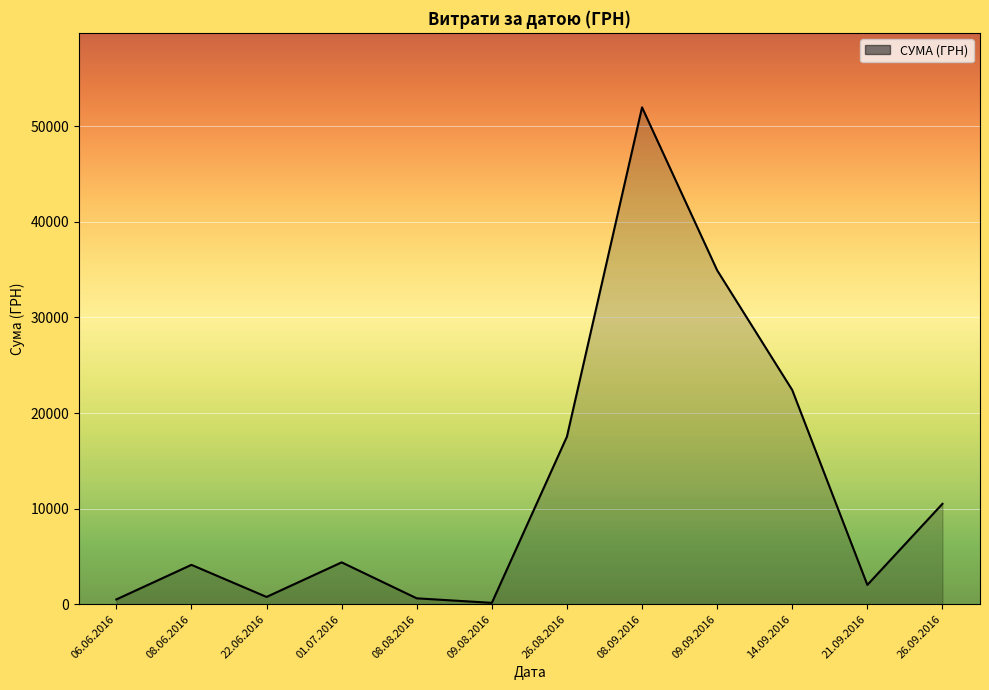

Is it true that the value at 14.09.2016 is 40141.6?

False